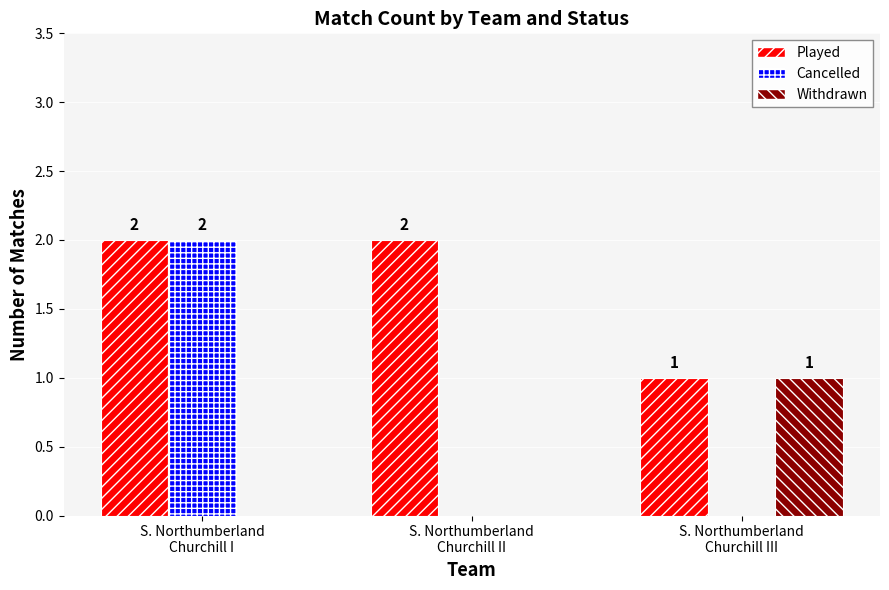

What is the sum of all Played values?

5